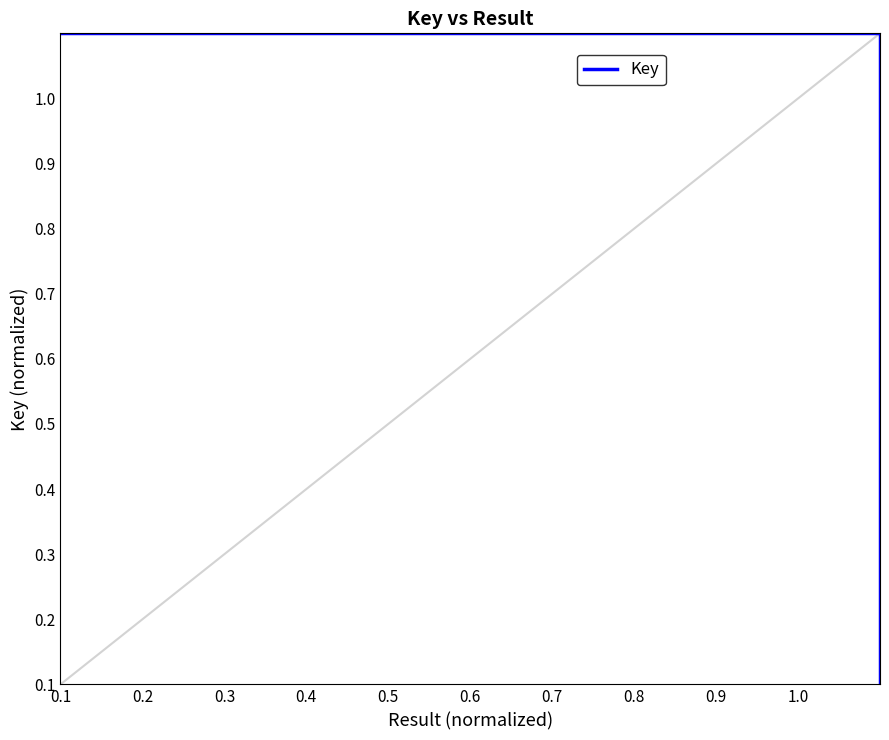

Where is the data nearest to the value 0?

0.1